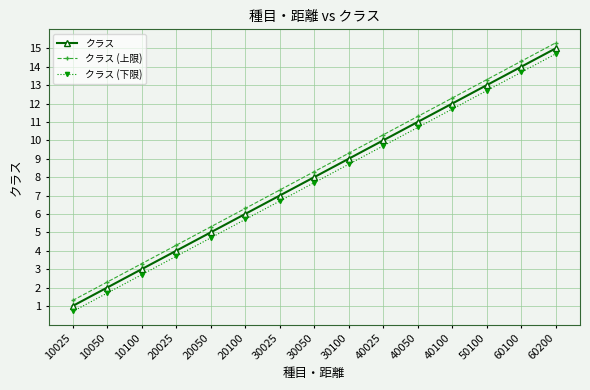

Does the chart display data point markers on the line(s)?

Yes